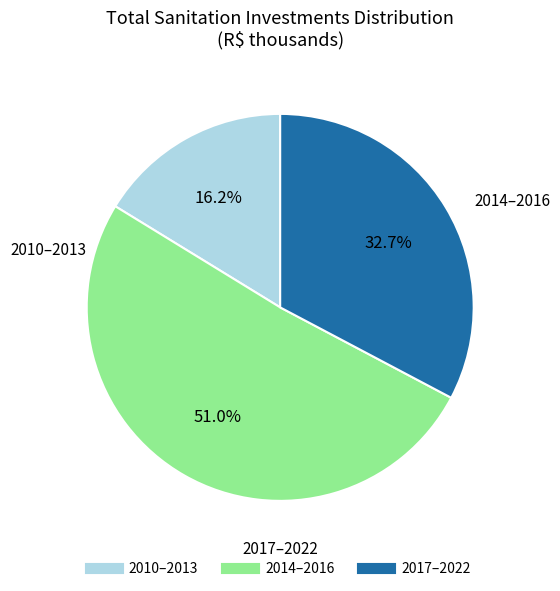

Does any single category account for the majority?

Yes